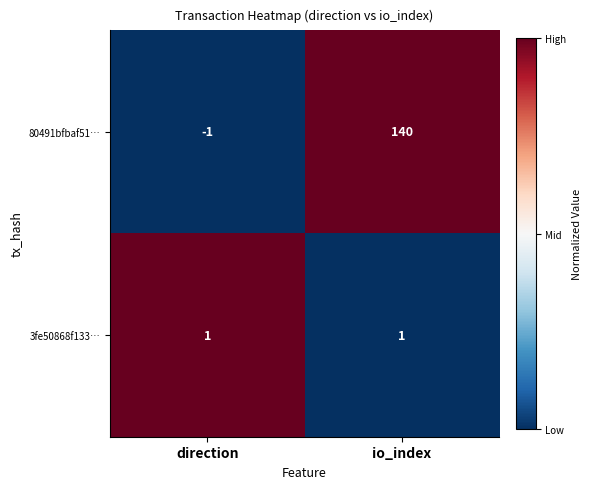

At which category is the sum across all series the highest?

io_index